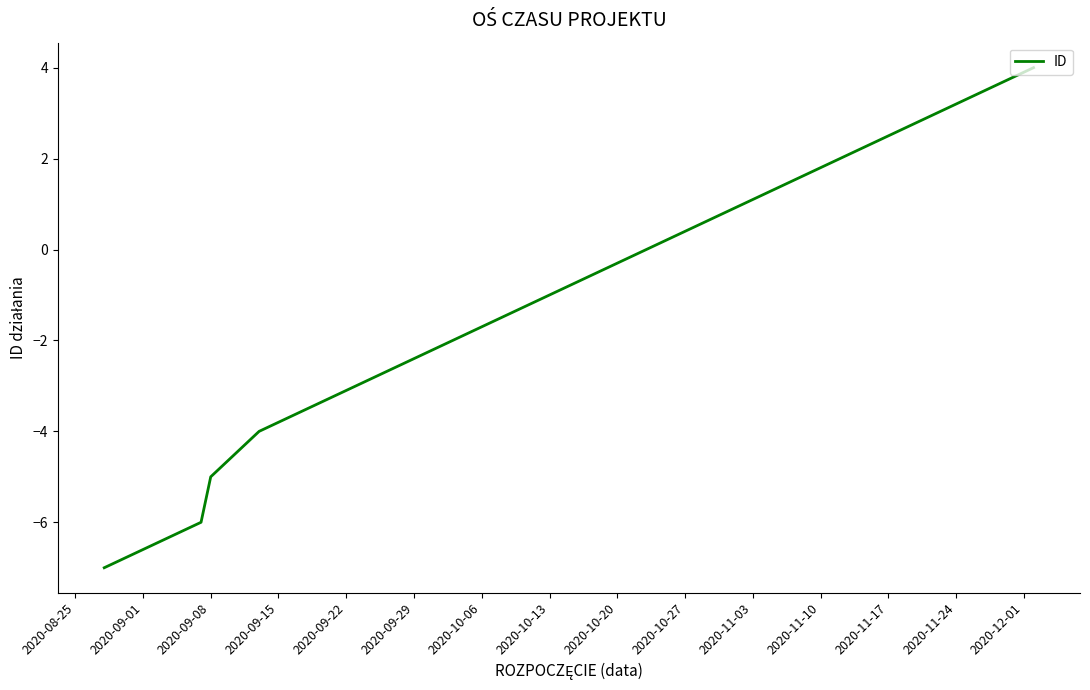

What is the difference between the maximum and minimum values?

11